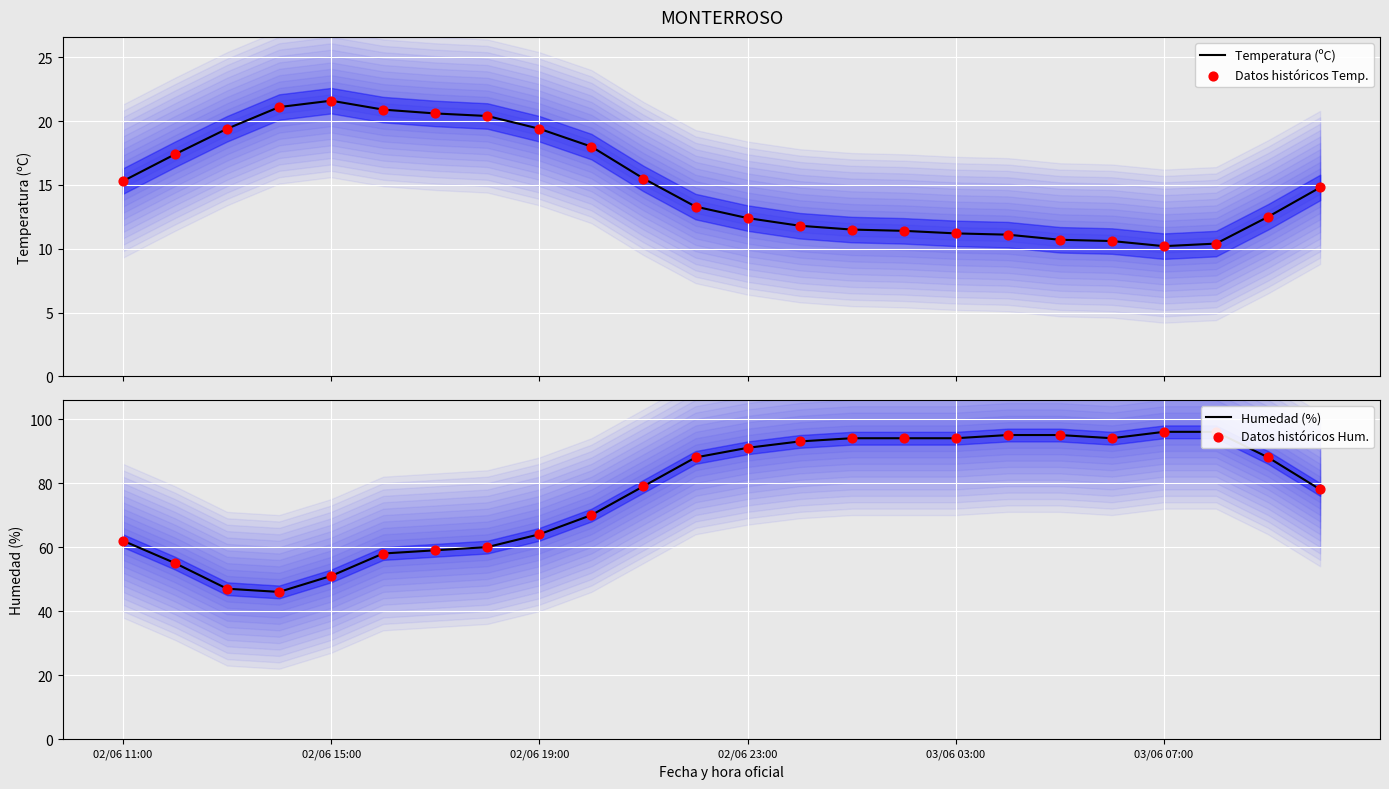

What are all the series names shown in the legend?

Temperatura (ºC), Datos históricos Temp., Humedad (%), Datos históricos Hum.